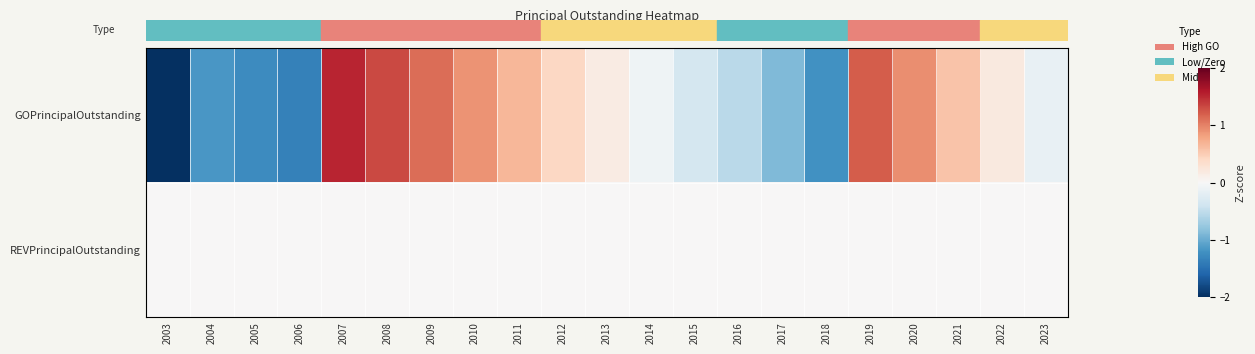

Reading right to left, transcribe all the data shown in this chart.

GOPrincipalOutstanding: 2023=-0.2	2022=0.2	2021=0.6	2020=0.9	2019=1.2	2018=-1.2	2017=-0.9	2016=-0.5	2015=-0.4	2014=-0.1	2013=0.2	2012=0.4	2011=0.7	2010=0.9	2009=1.1	2008=1.3	2007=1.5	2006=-1.3	2005=-1.3	2004=-1.2	2003=-2.0
REVPrincipalOutstanding: 2023=0.0	2022=0.0	2021=0.0	2020=0.0	2019=0.0	2018=0.0	2017=0.0	2016=0.0	2015=0.0	2014=0.0	2013=0.0	2012=0.0	2011=0.0	2010=0.0	2009=0.0	2008=0.0	2007=0.0	2006=0.0	2005=0.0	2004=0.0	2003=0.0